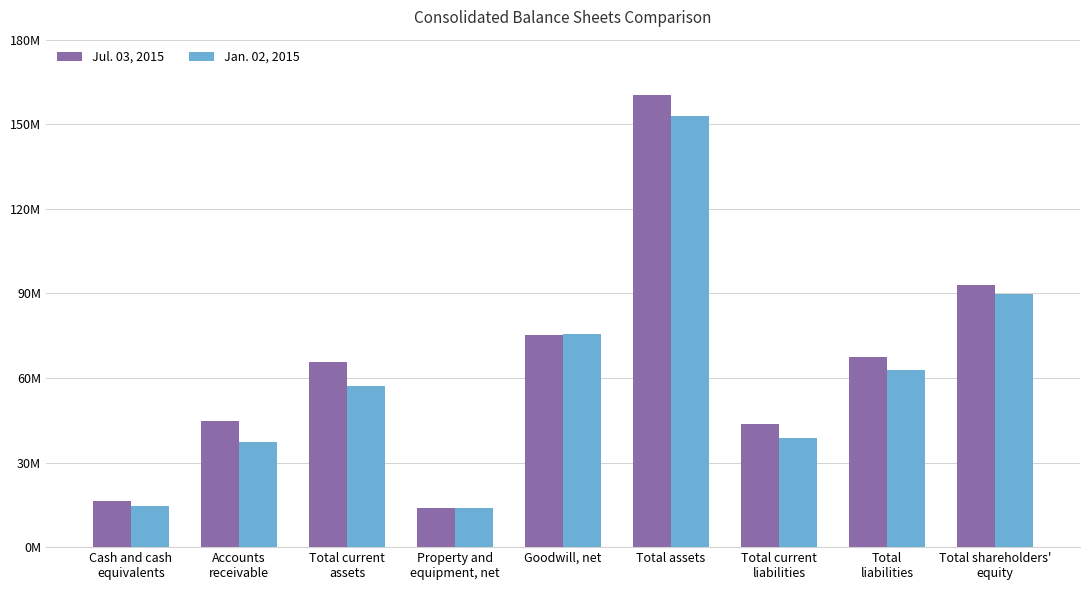

What is the difference between the Jul. 03, 2015 values at Total current
liabilities and Total shareholders'
equity?

49174000